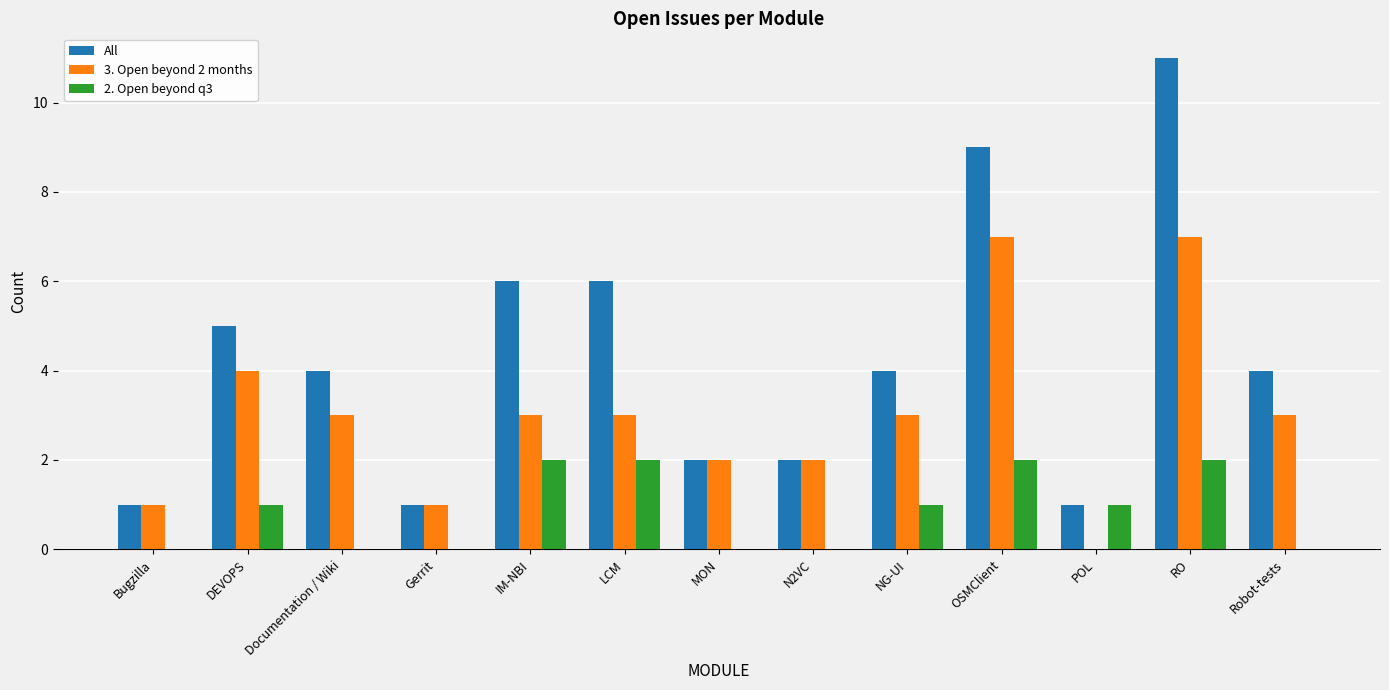

Does the chart contain stacked bars?

No